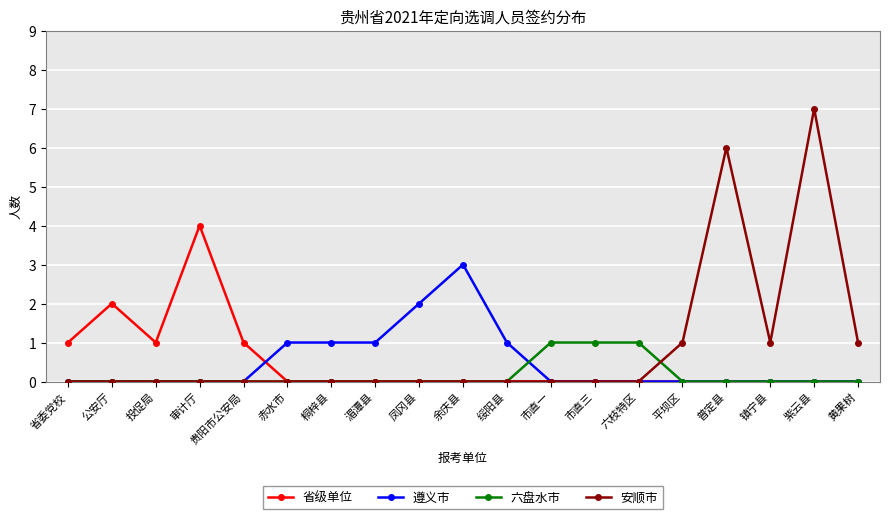

The 遵义市 series shows 1 at 黄果树. True or false?

False